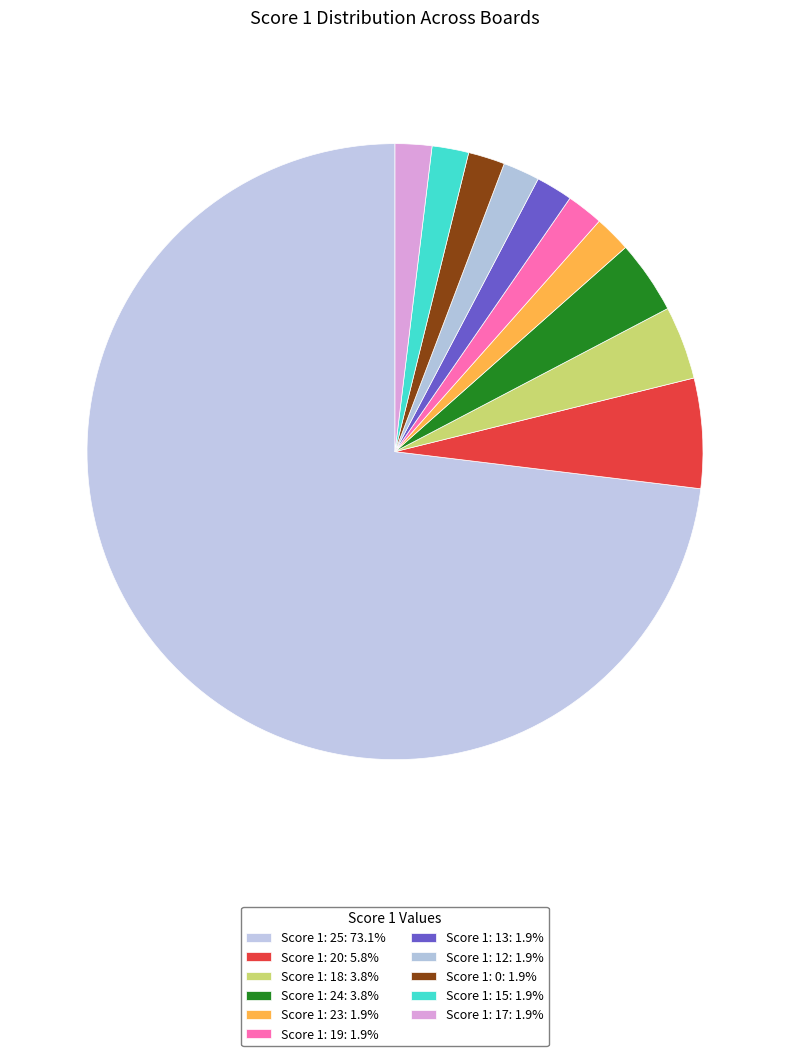

The Score 1: 19 slice represents 9% of the pie. True or false?

False